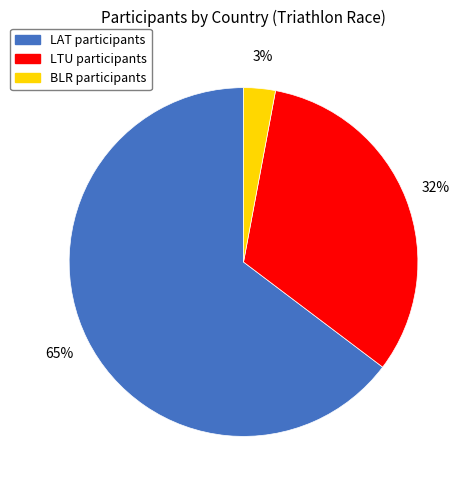

Do BLR and LTU together represent more than half of the pie?

No